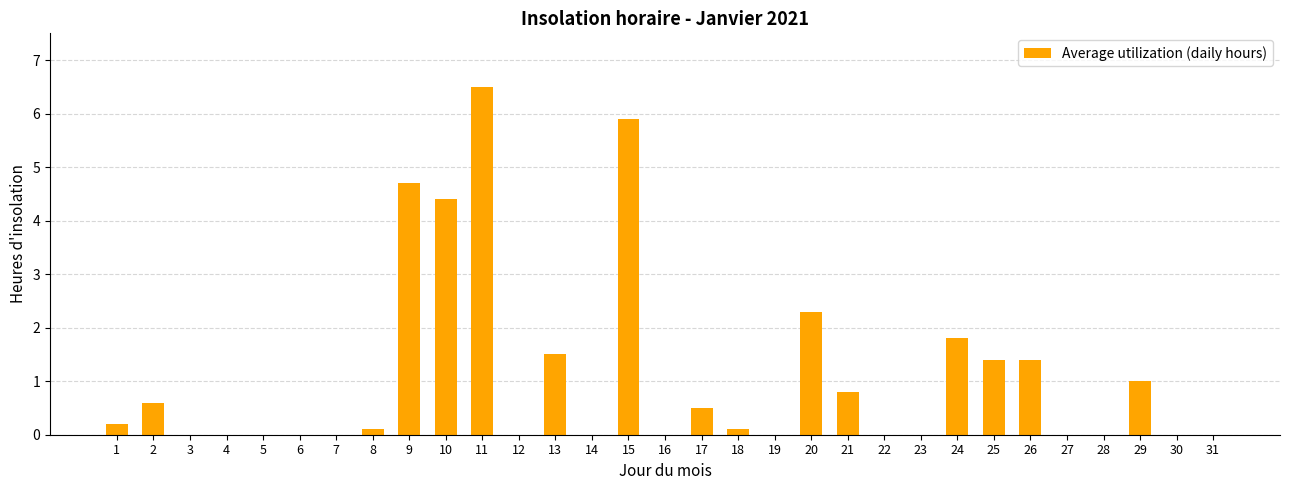

Is it true that the value at 20 is 2.3?

True